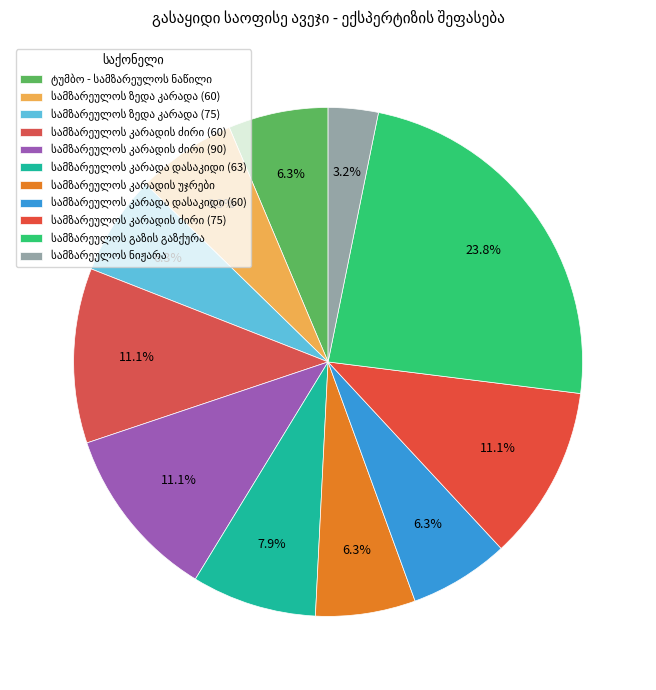

Is it true that სამზარეულოს გაზის გაზქურა is 24% of the pie?

True